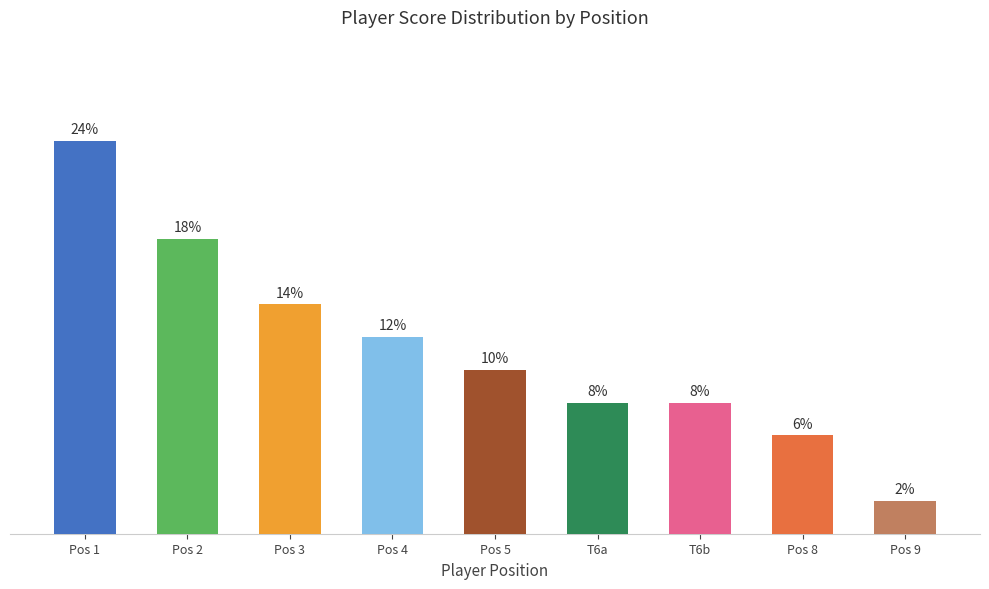

Which has a higher value, Pos 2 or Pos 9?

Pos 2